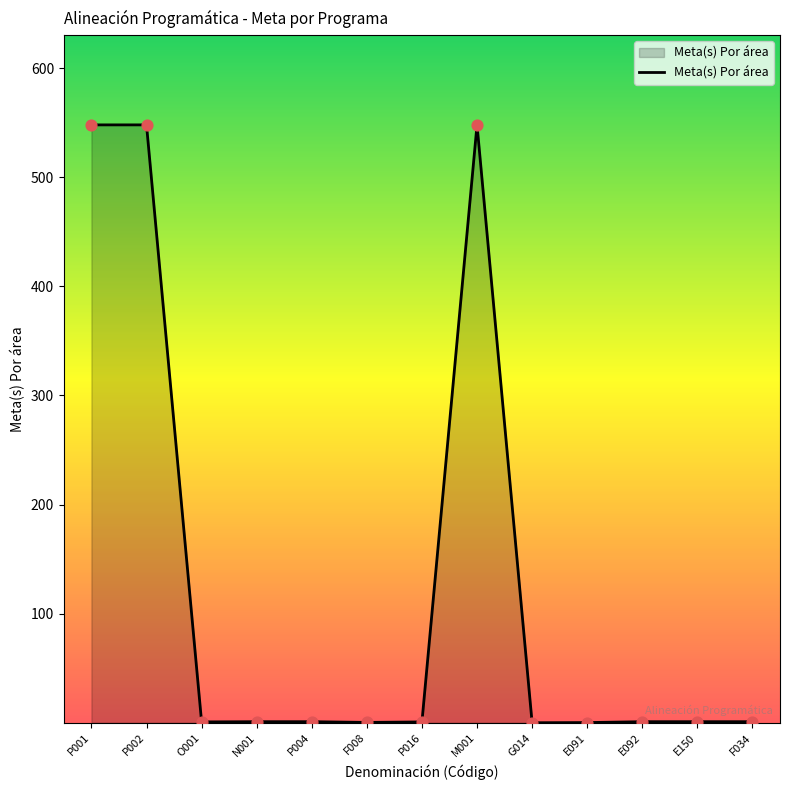

True or false: the data shows 0.1 at G014.

True